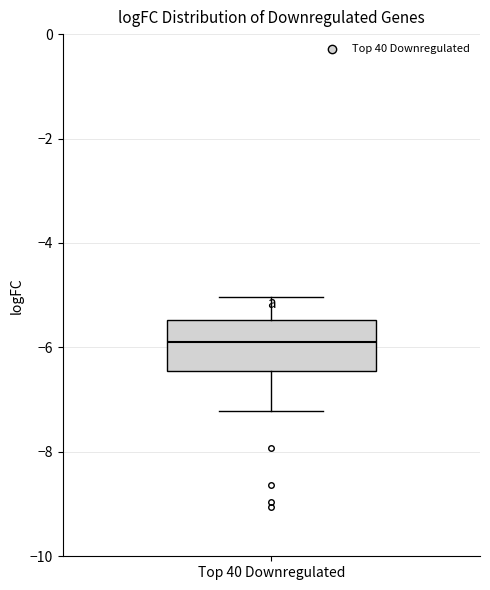

Transcribe this box plot: give where the median line is, the range the box spans, and where the two whiskers end, as read against the y-axis. The values are not printed on the chart, so give them approximately, as read against the axis.

median -5.8, box -6.4 to -5.4, whiskers -7.2 to -5.0